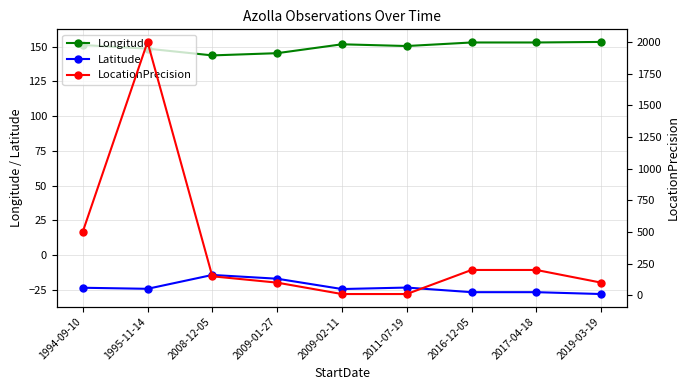

Reading left to right, what are all the values shown in this chart?

Longitude: 1994-09-10=151.2	1995-11-14=148.6	2008-12-05=143.7	2009-01-27=145.3	2009-02-11=151.7	2011-07-19=150.5	2016-12-05=153.0	2017-04-18=153.0	2019-03-19=153.4
Latitude: 1994-09-10=-23.6	1995-11-14=-24.3	2008-12-05=-14.4	2009-01-27=-17.1	2009-02-11=-24.5	2011-07-19=-23.4	2016-12-05=-26.8	2017-04-18=-26.8	2019-03-19=-28.1
LocationPrecision: 1994-09-10=500.0	1995-11-14=2000.0	2008-12-05=150.0	2009-01-27=100.0	2009-02-11=10.0	2011-07-19=10.0	2016-12-05=200.0	2017-04-18=200.0	2019-03-19=100.0